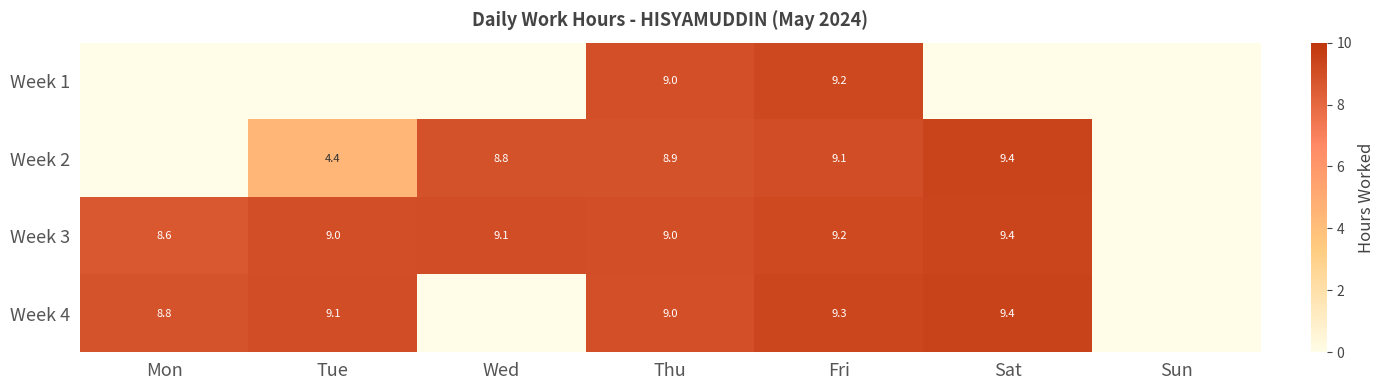

What is the difference between the highest and lowest values at Fri?

0.2